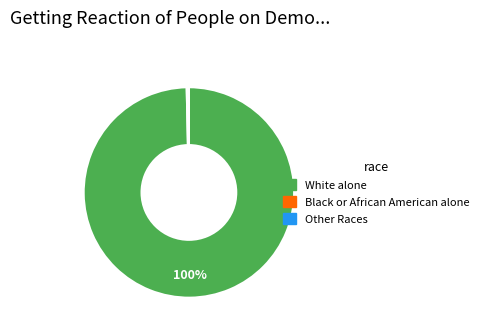

To the nearest percent, what is the average slice percentage?

33%